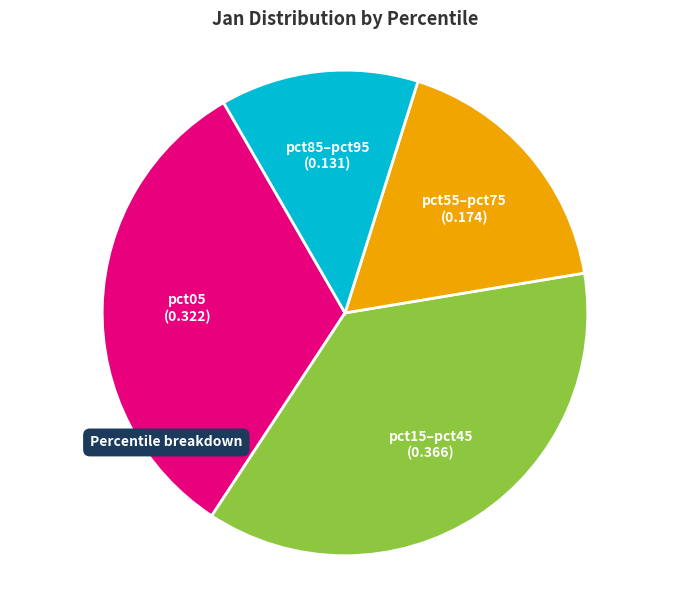

Is there a majority slice in this chart?

No